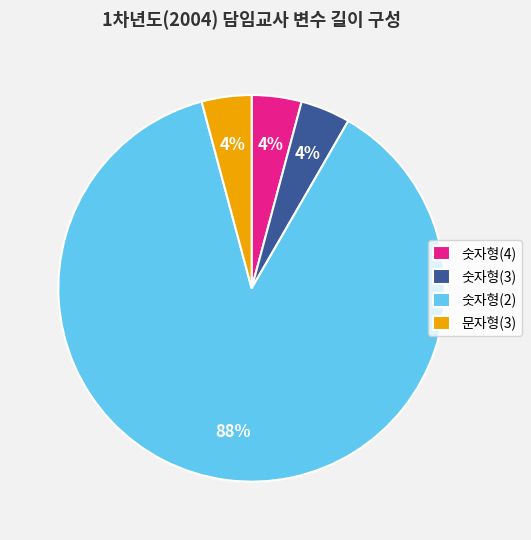

To the nearest percent, what percentage of the pie is 문자형(3)?

4%